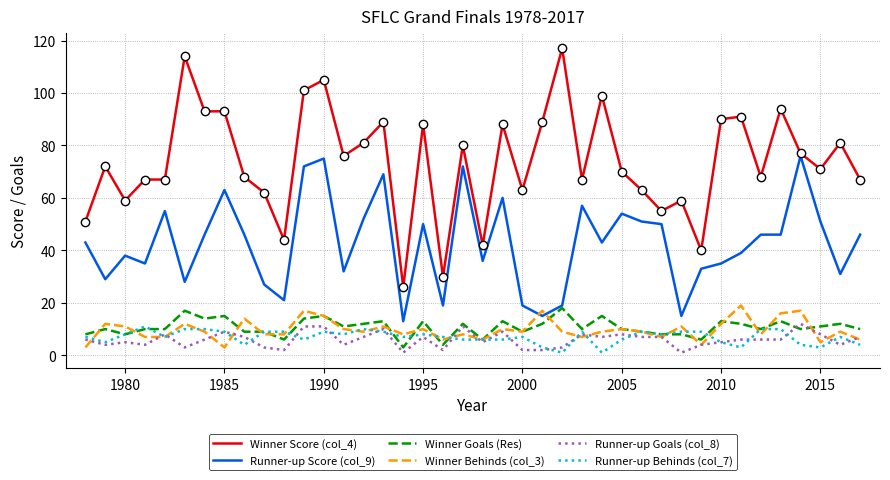

True or false: Runner-up Behinds (col_7) and Runner-up Score (col_9) cross at least once.

False